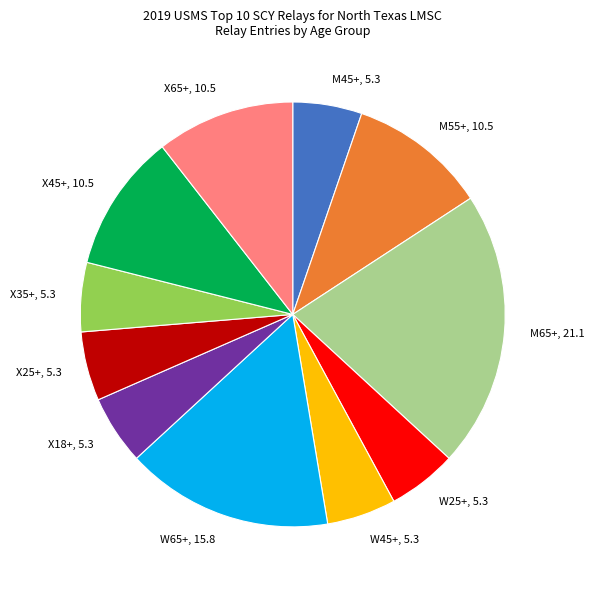

What is the largest slice in the pie chart?

M65+